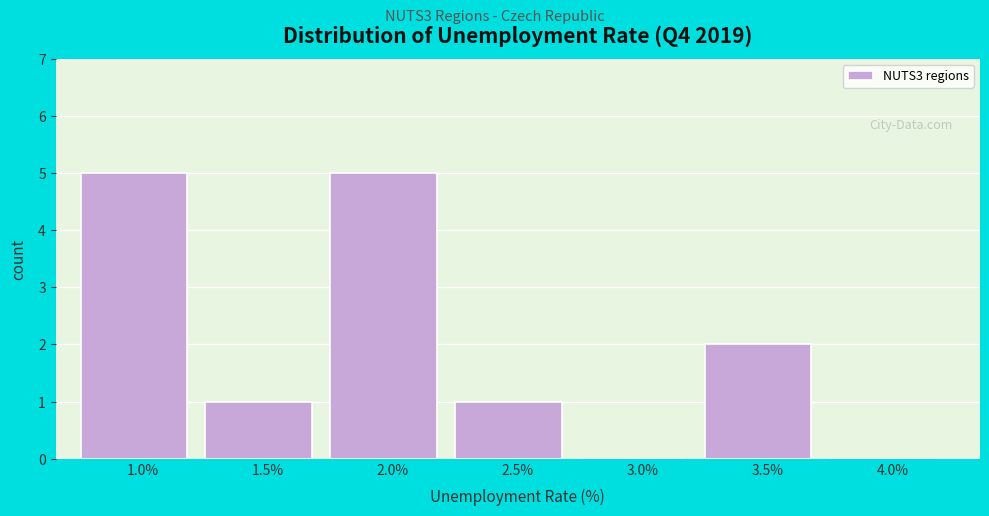

Reading left to right, list all the values displayed in this chart.

1.0%=5	1.5%=1	2.0%=5	2.5%=1	3.0%=0	3.5%=2	4.0%=0